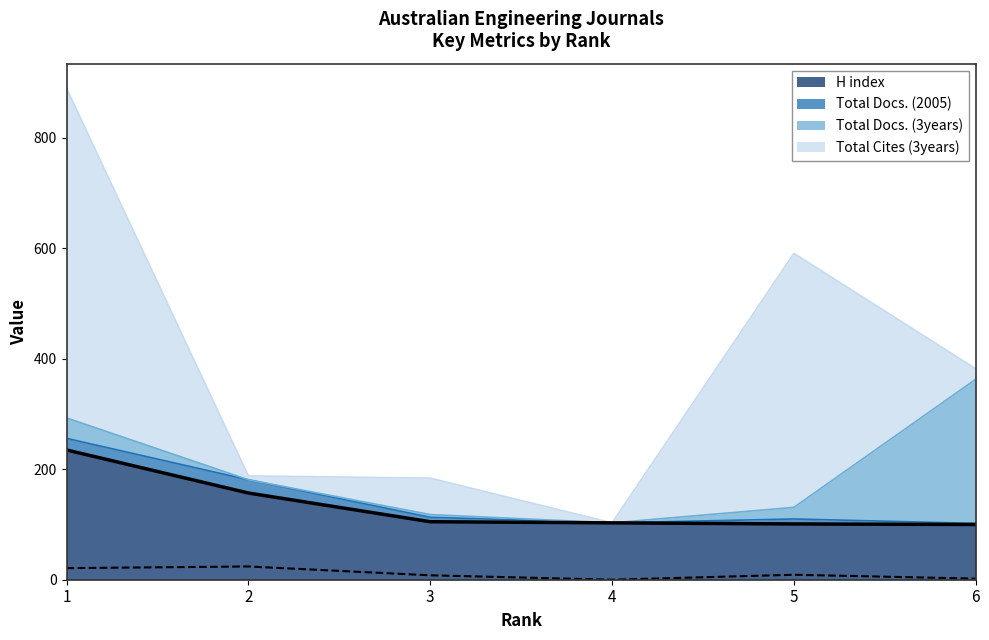

True or false: Total Docs. (2005) and H index cross at least once.

False